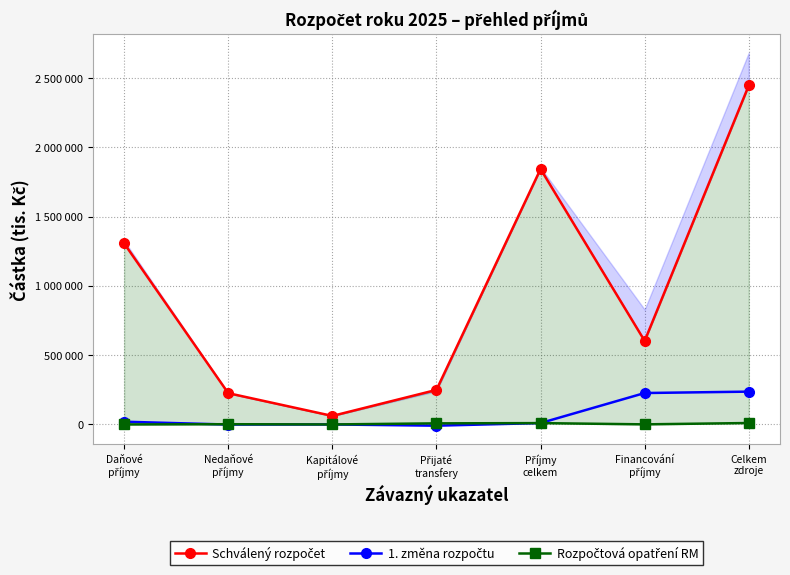

What is the label of the 1st point from the right?

Celkem
zdroje